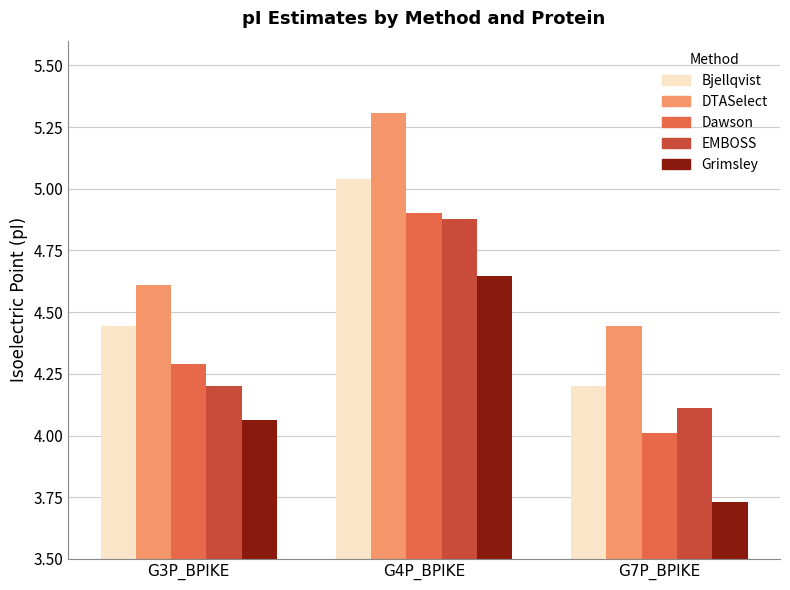

At which label is Grimsley closest to 4?

G3P_BPIKE